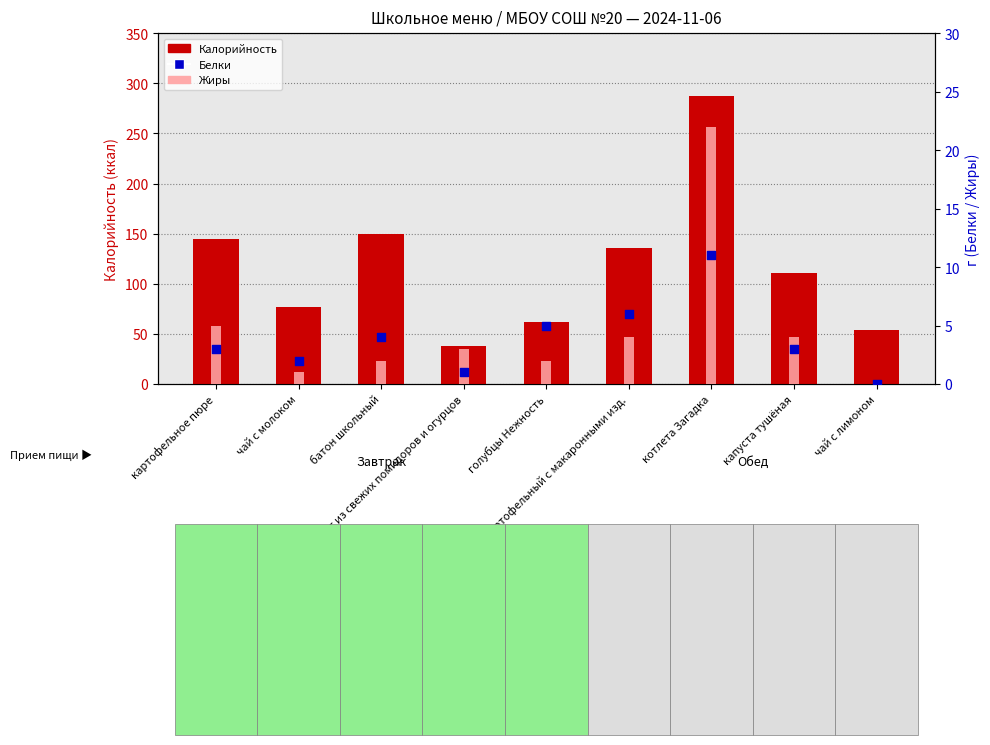

Which series contains the highest Y value?

Калорийность